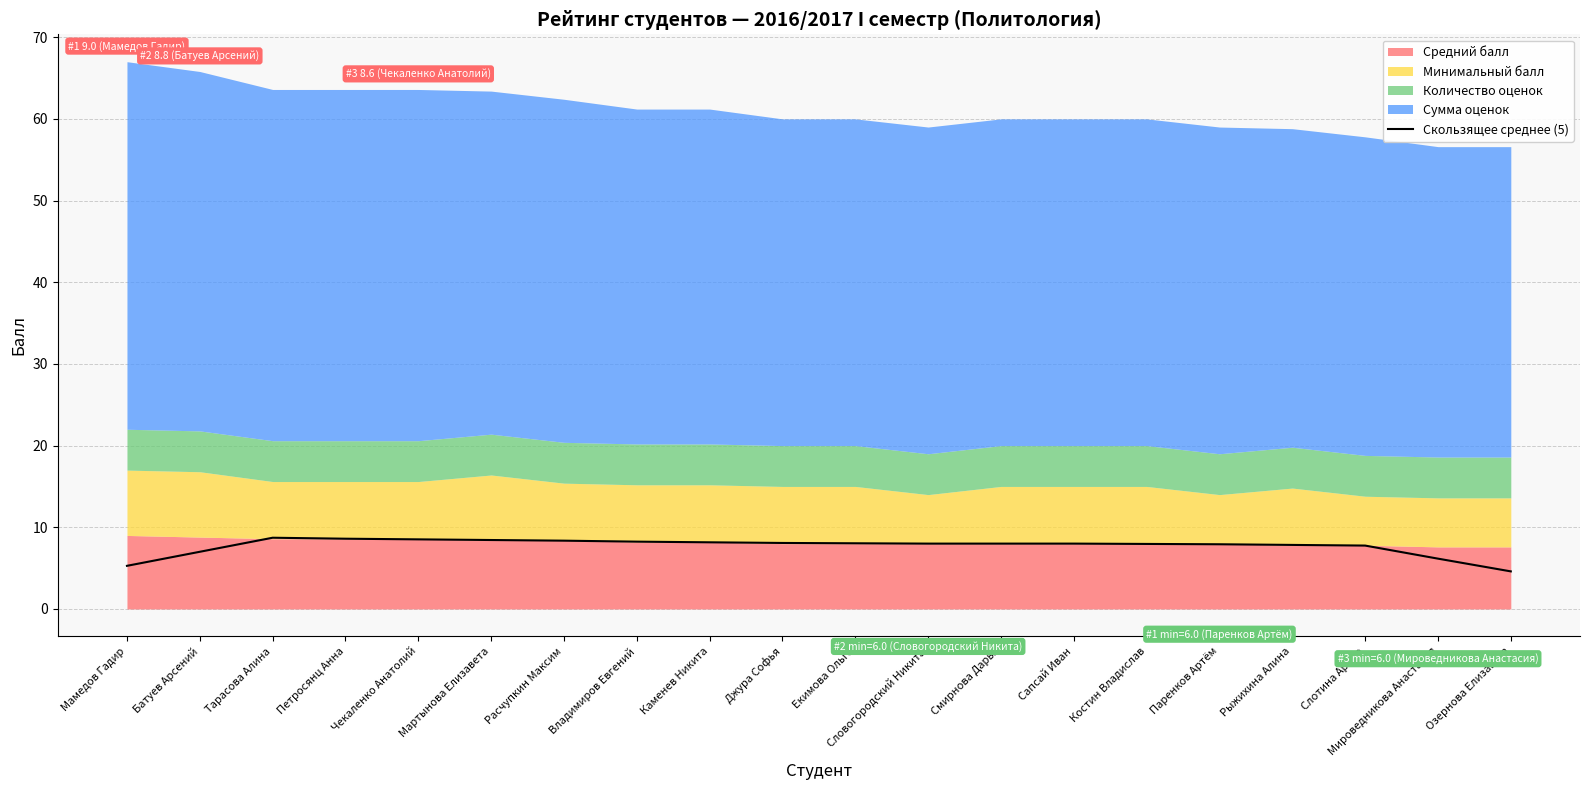

True or false: Скользящее среднее (5) has a value of 8.6 at Петросянц Анна.

True